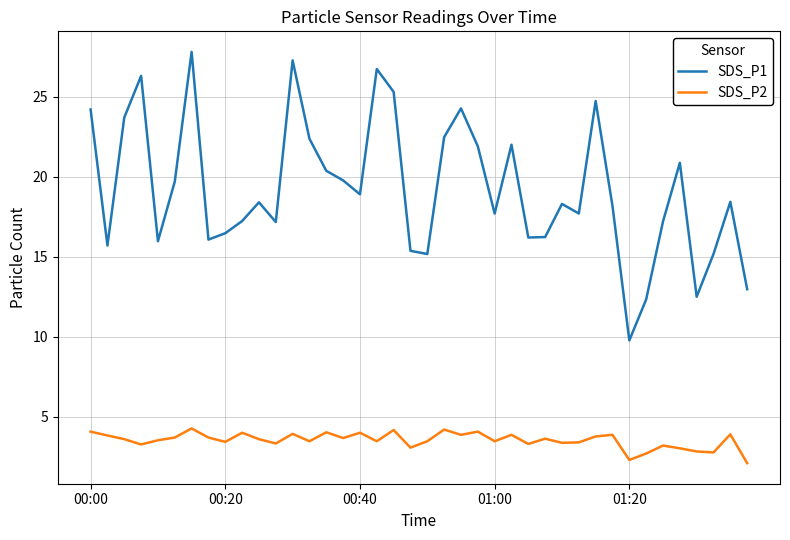

Which series has the widest spread of values?

SDS_P1